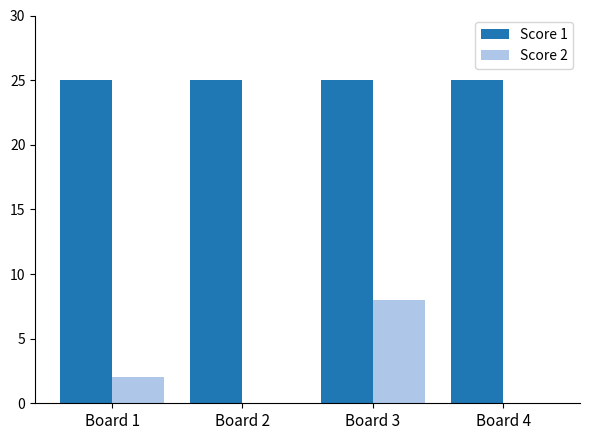

Which series changed the most between Board 2 and Board 3?

Score 2